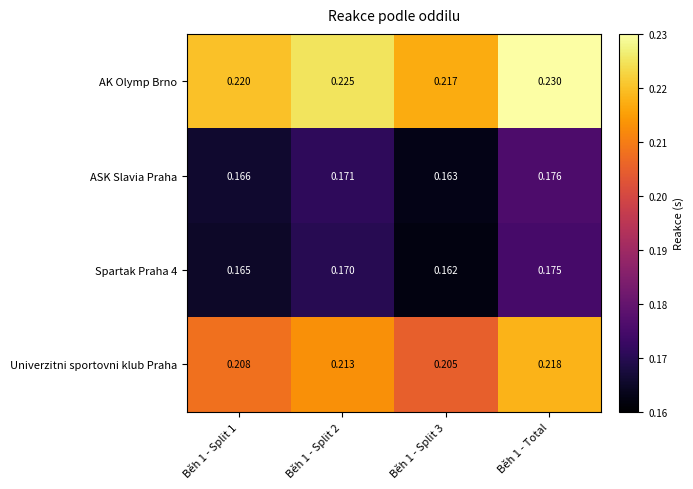

Which series has the largest total across all categories?

AK Olymp Brno